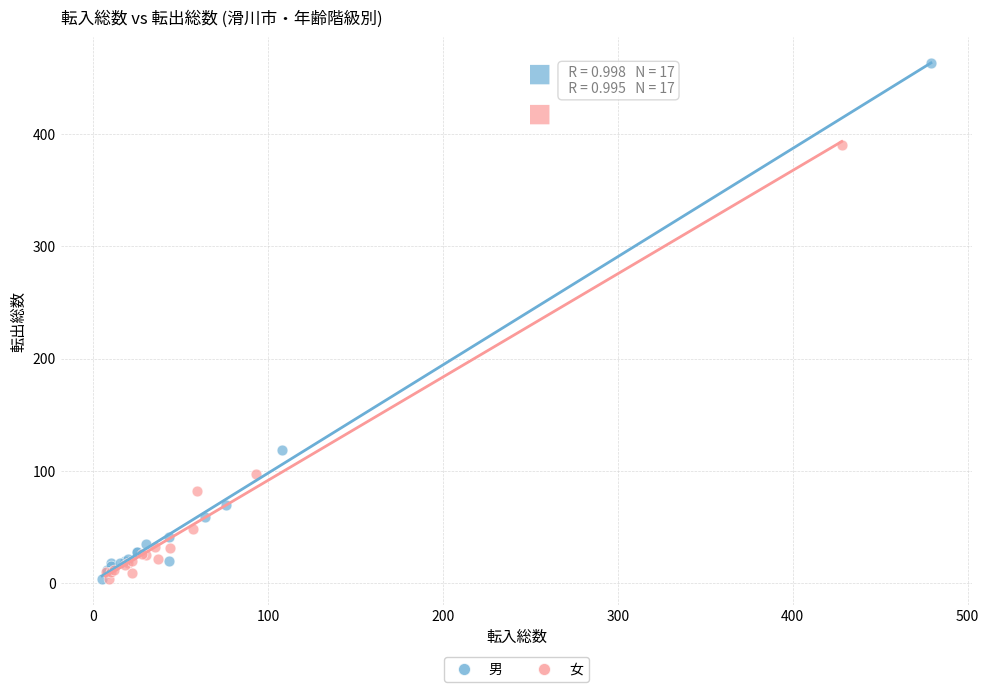

Which series has the largest Y range (max minus min)?

男